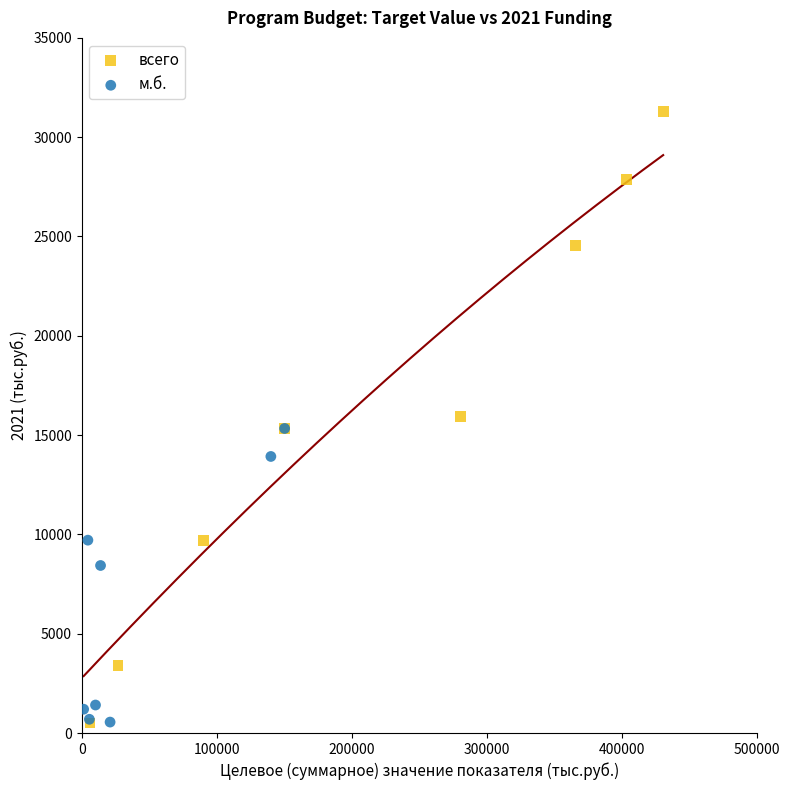

Which series contains the highest Y value?

всего